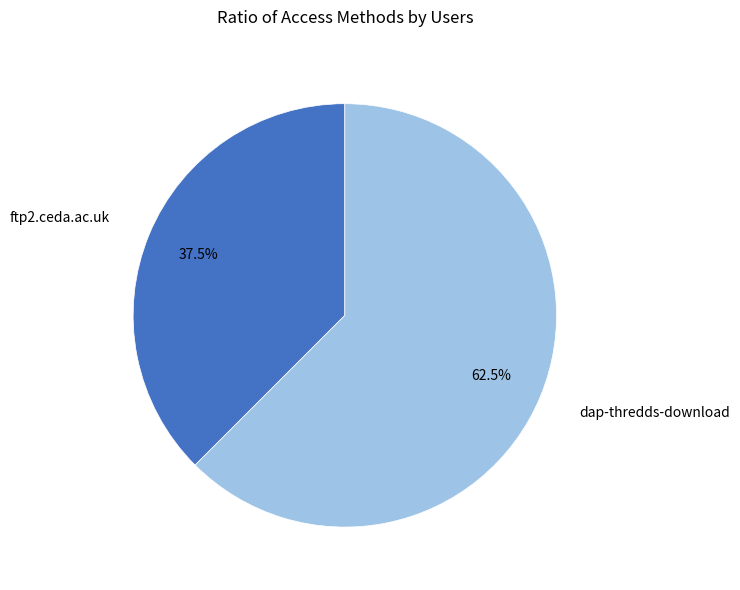

Is there a majority slice in this chart?

Yes